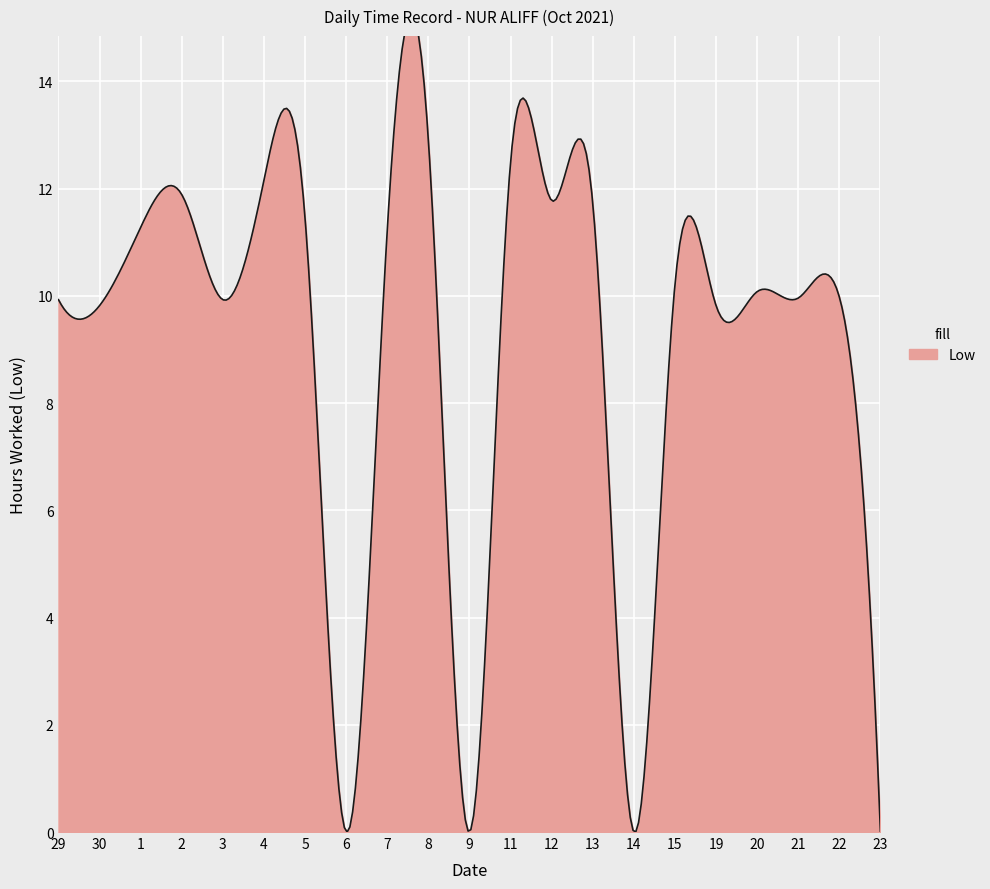

Where is the data nearest to the value 6?

30